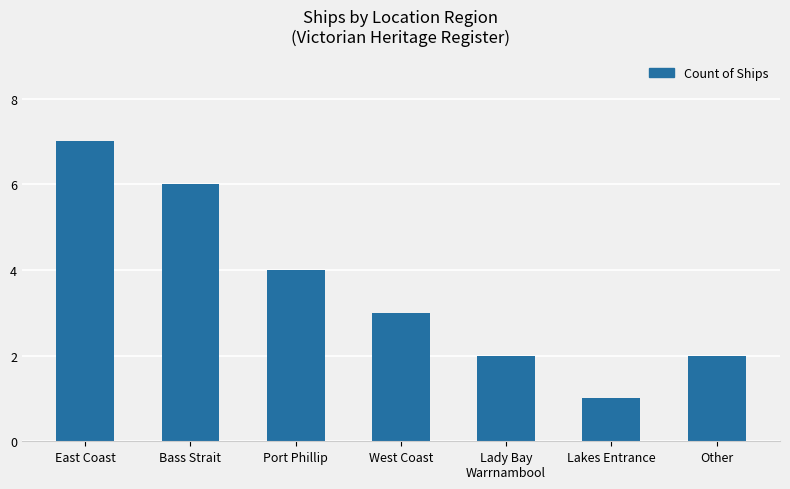

What is the sum of the values at Port Phillip and West Coast?

7